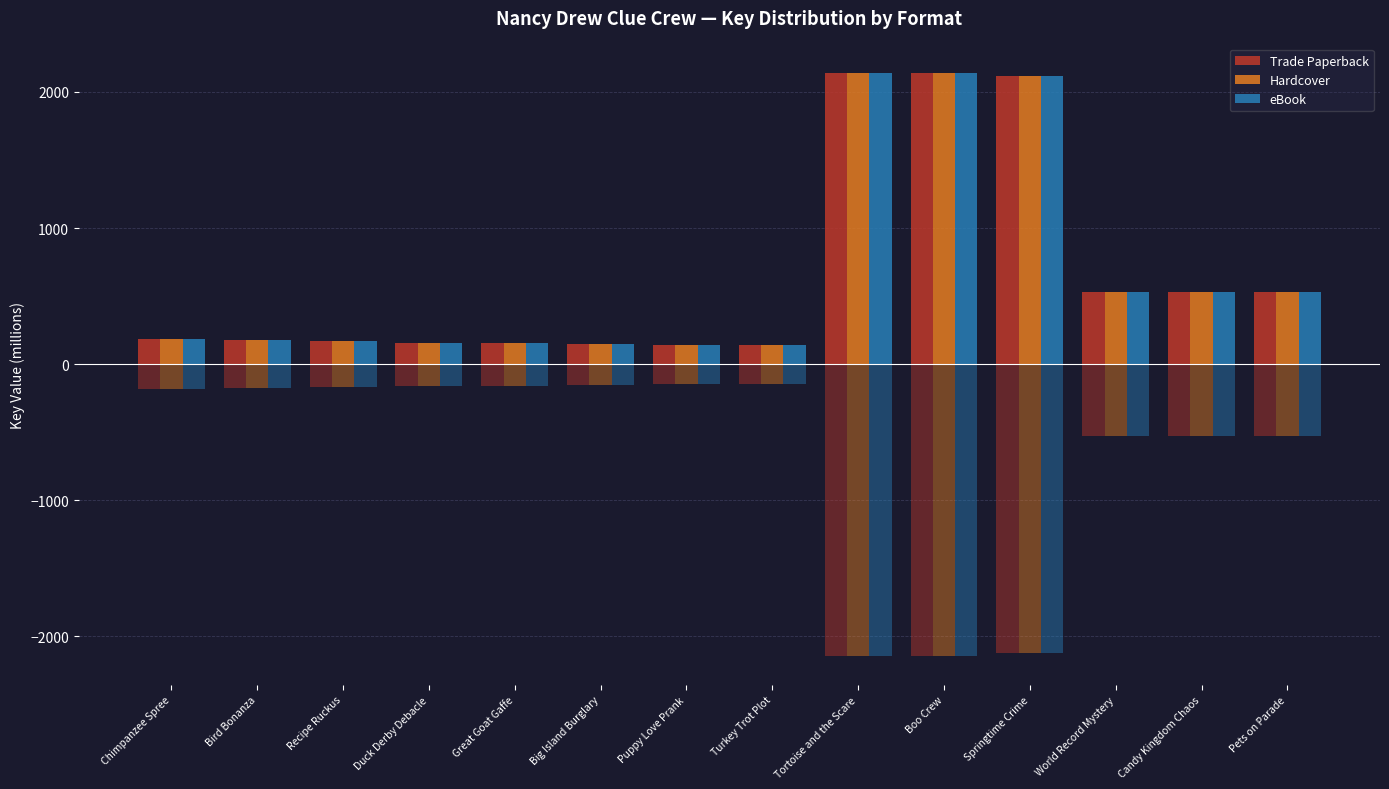

Which category has the lowest value across all series?

Turkey Trot Plot